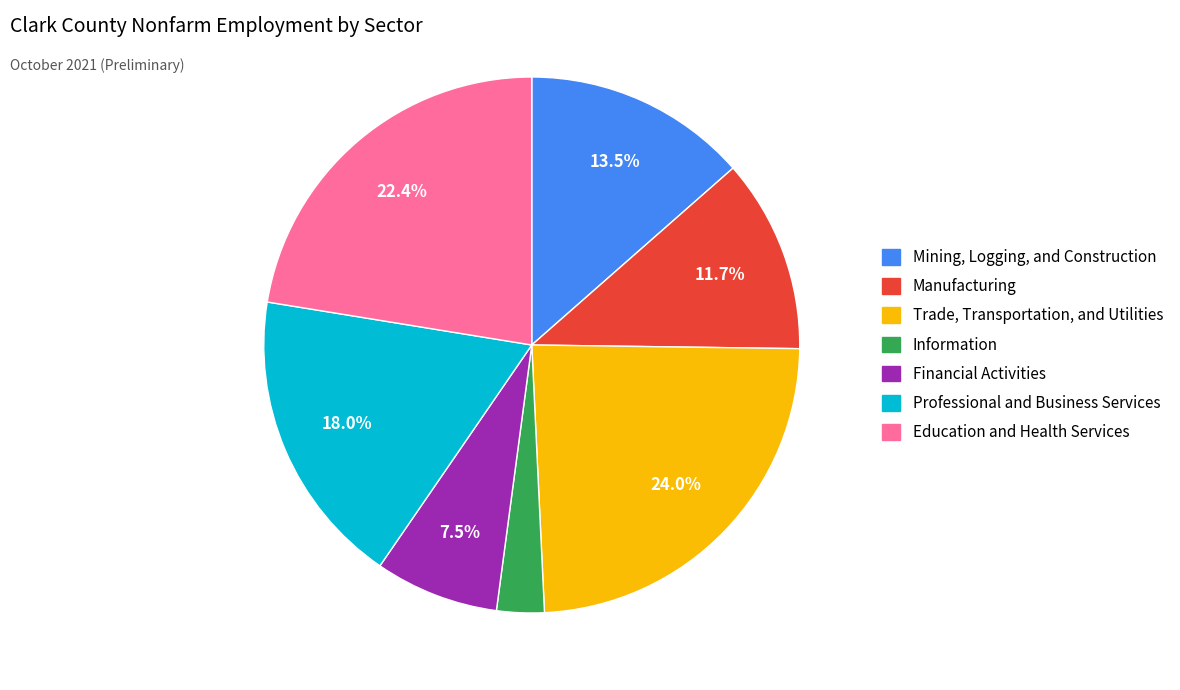

Is the sum of Professional and Business Services and Manufacturing greater than half?

No